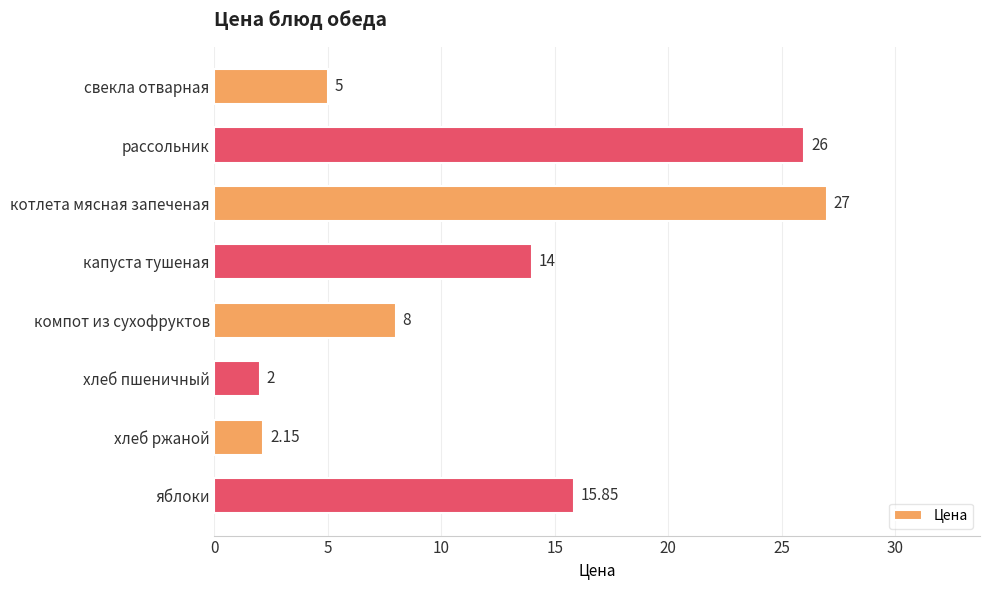

Which has a higher value, капуста тушеная or свекла отварная?

капуста тушеная